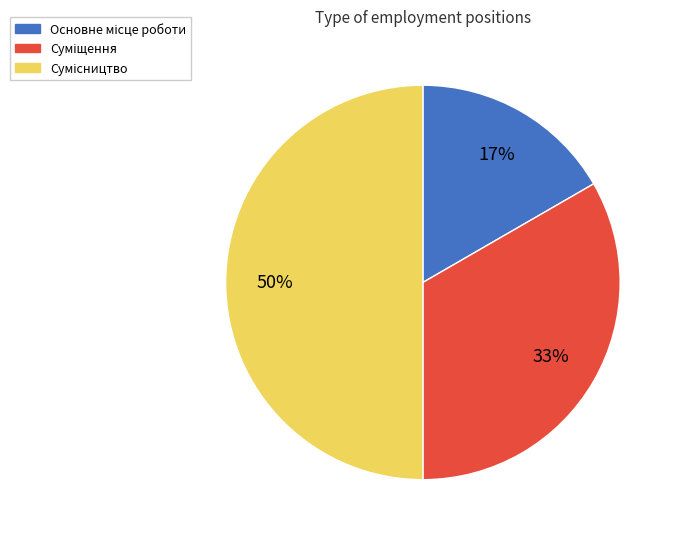

To the nearest percent, what is the difference between the largest and smallest slice percentages?

33%